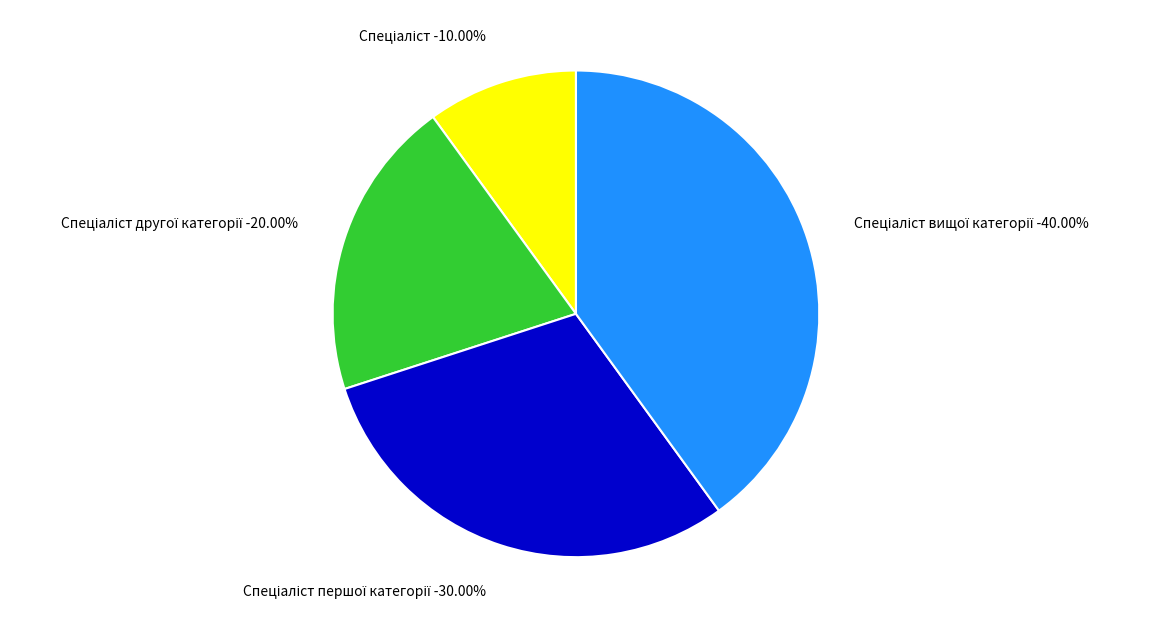

Count the number of slices in the pie.

4